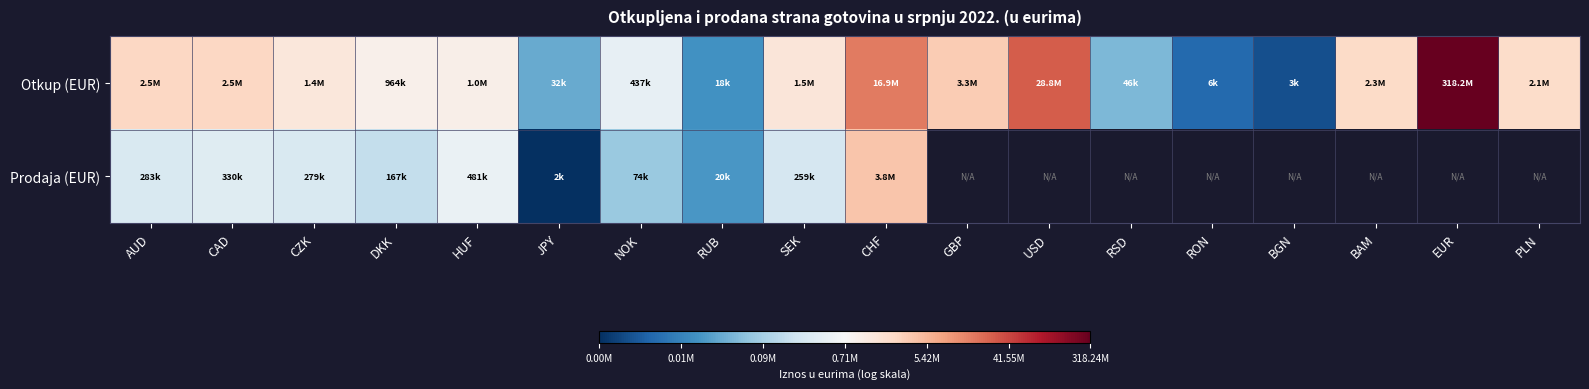

Which label corresponds to the smallest value in the chart?

JPY